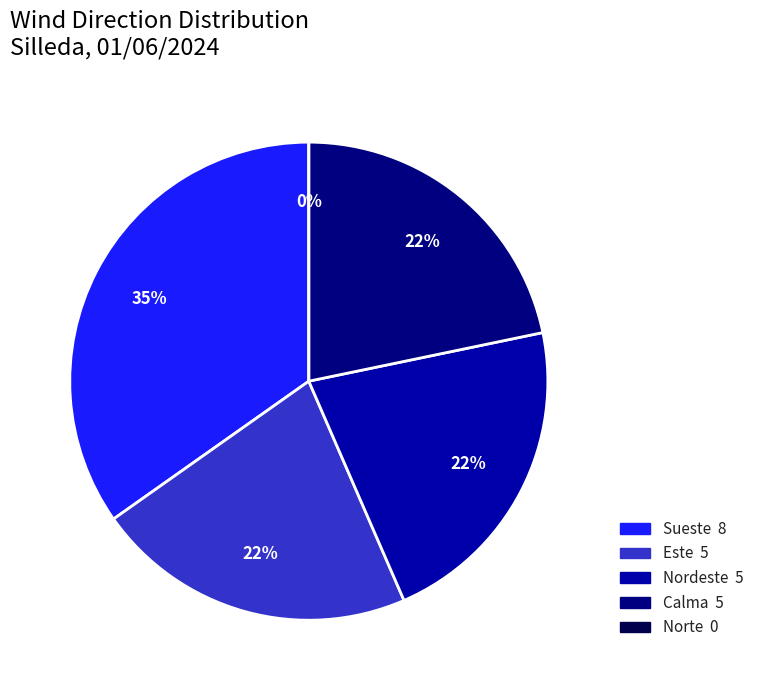

Which category has the biggest portion of the pie?

Sueste